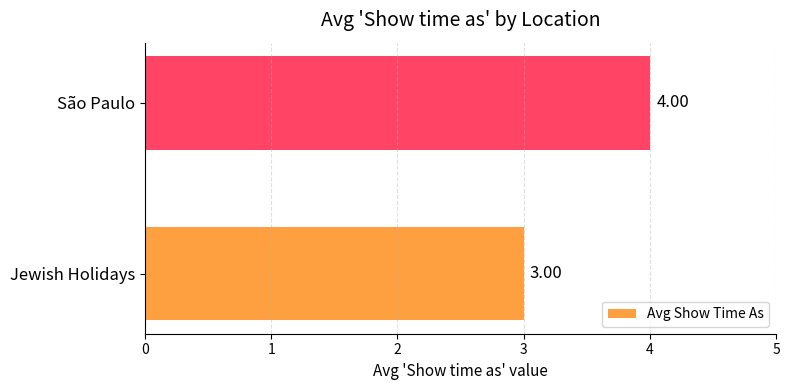

What is the average value?

4